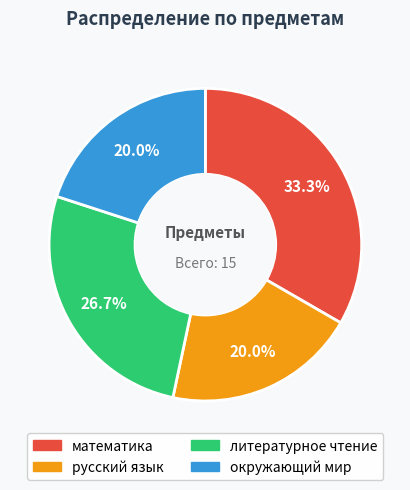

Does литературное чтение account for over 50% of the chart?

No